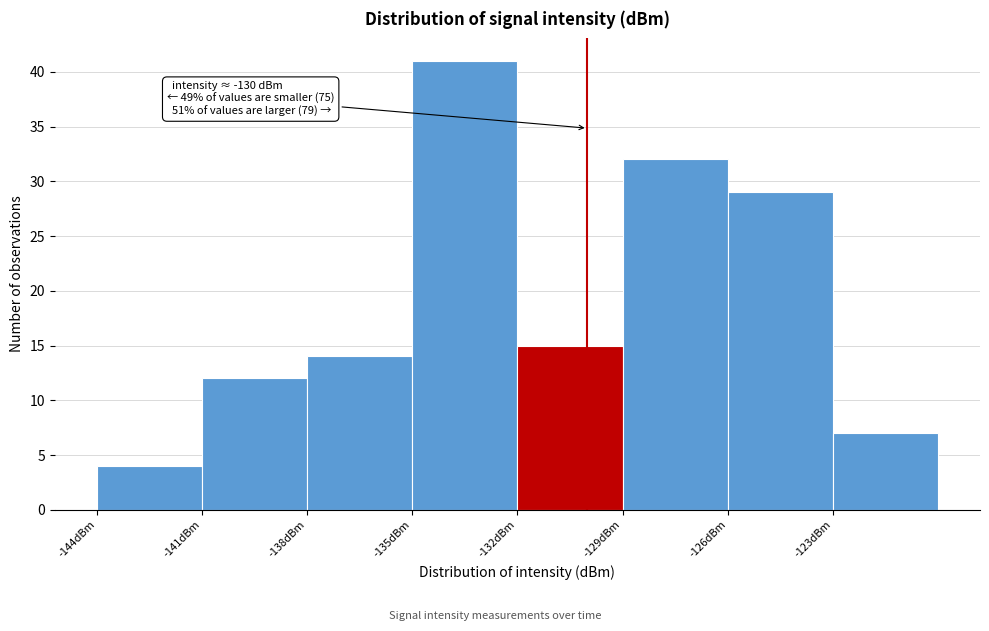

Over which range of the x-axis is the bar tallest?

-135 to -132